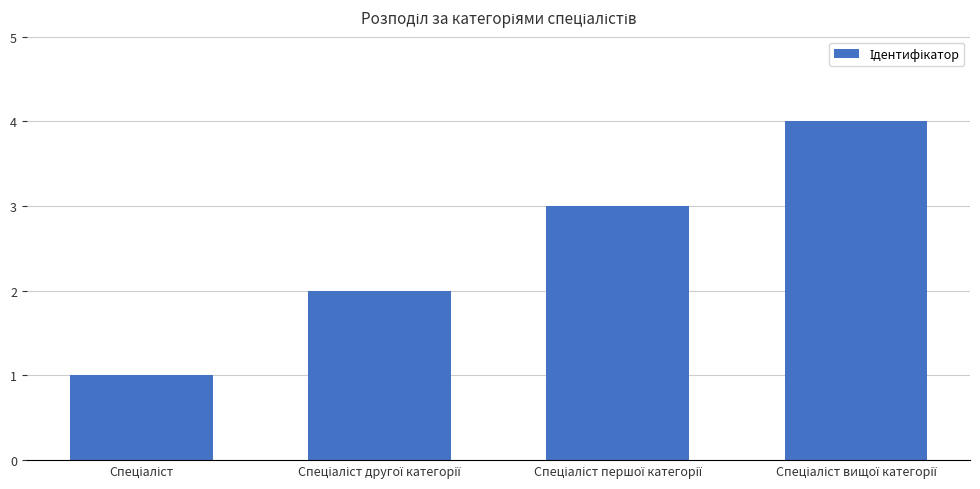

What is the value of the 4th bar from the left?

4